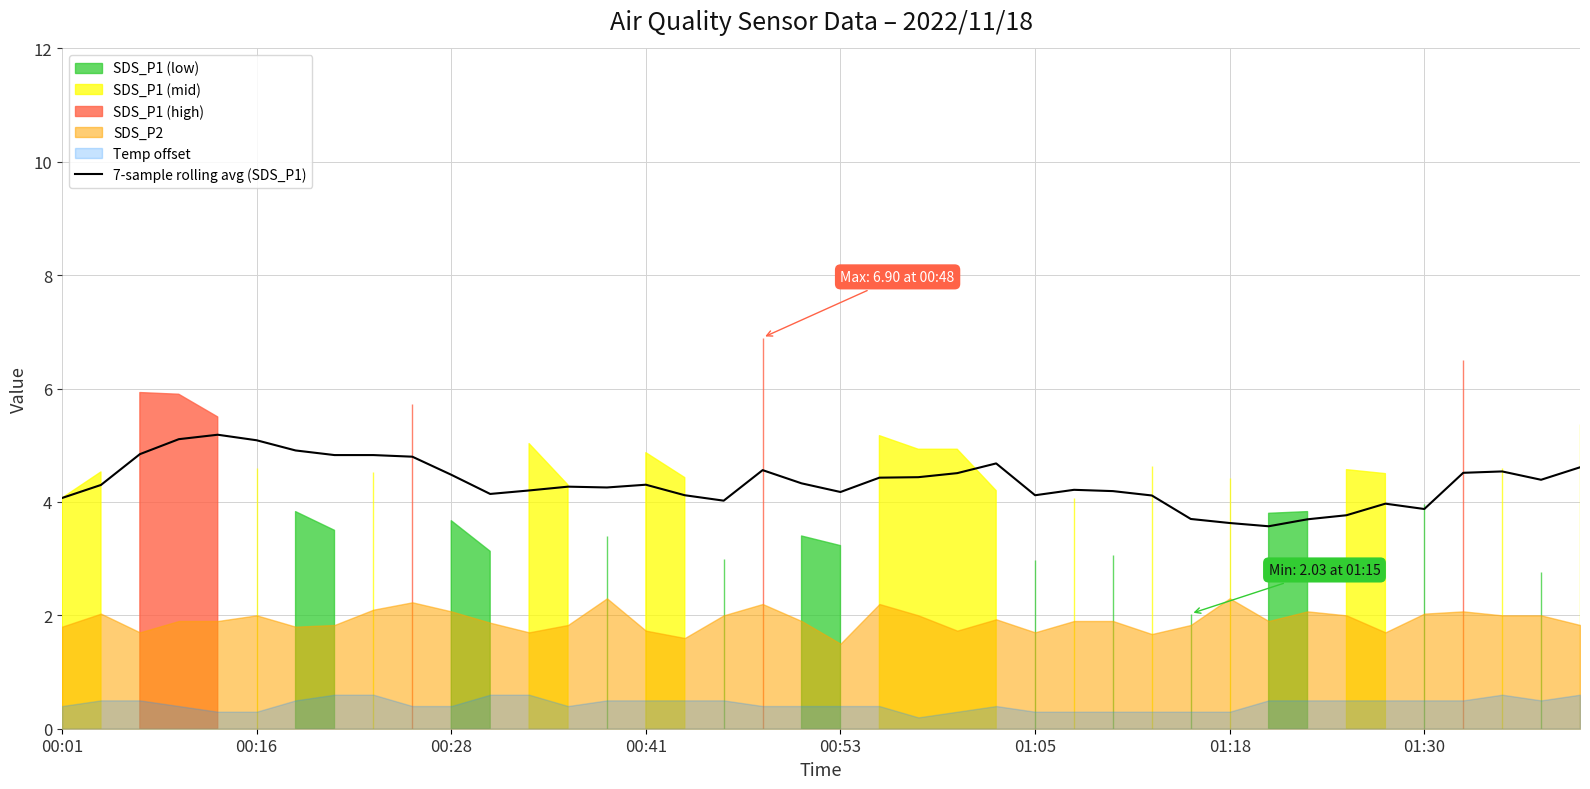

At which category does the chart reach its minimum across all series?

31